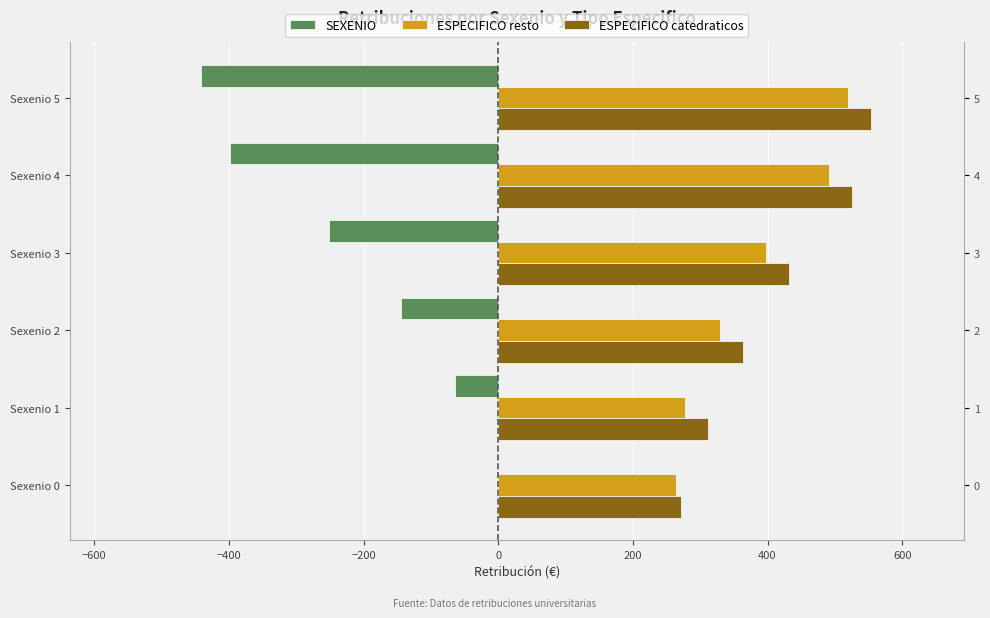

The value of ESPECIFICO catedraticos at Sexenio 0 is 270.9. True or false?

True